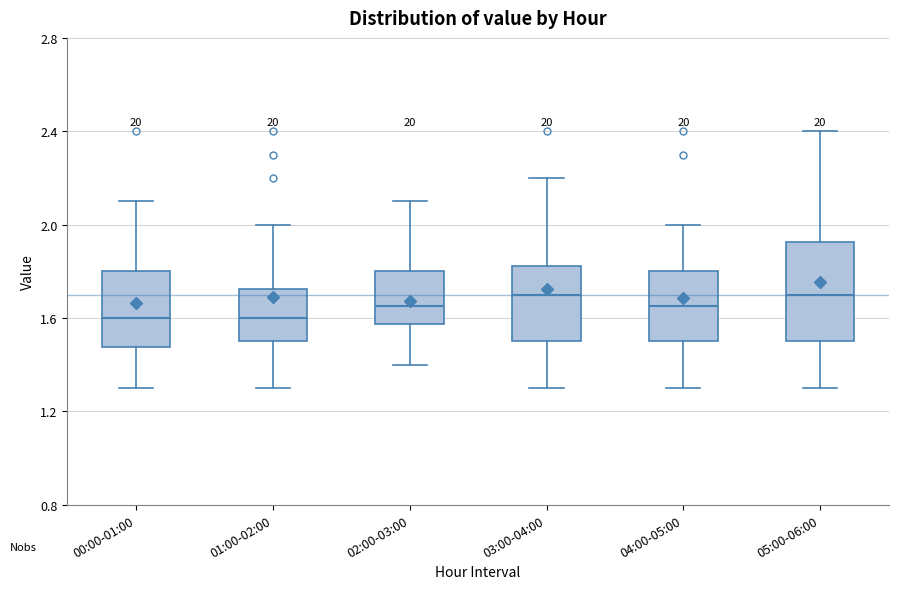

Reading left to right, transcribe this box plot: for each box, give where its median line is, the range the box spans, and where its two whiskers end, as read against the y-axis. The values are not printed on the chart, so give them approximately, as read against the axis.

00:00-01:00: median 1.60, box 1.50 to 1.80, whiskers 1.30 to 2.10
01:00-02:00: median 1.60, box 1.50 to 1.75, whiskers 1.30 to 2.00
02:00-03:00: median 1.65, box 1.60 to 1.80, whiskers 1.40 to 2.10
03:00-04:00: median 1.70, box 1.50 to 1.85, whiskers 1.30 to 2.20
04:00-05:00: median 1.65, box 1.50 to 1.80, whiskers 1.30 to 2.00
05:00-06:00: median 1.70, box 1.50 to 1.95, whiskers 1.30 to 2.40